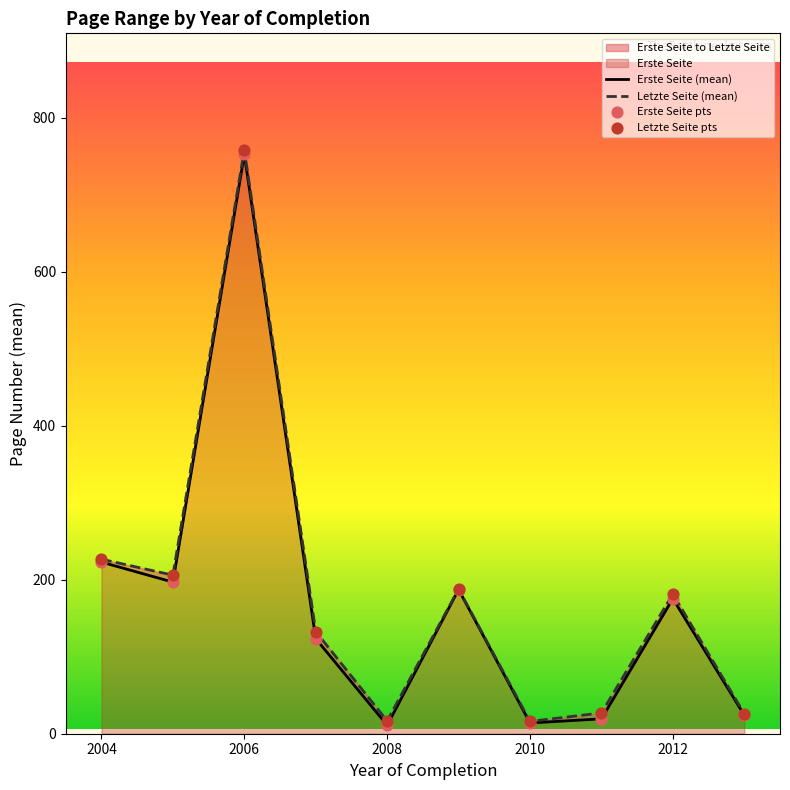

At how many categories does at least one series exceed 703?

1